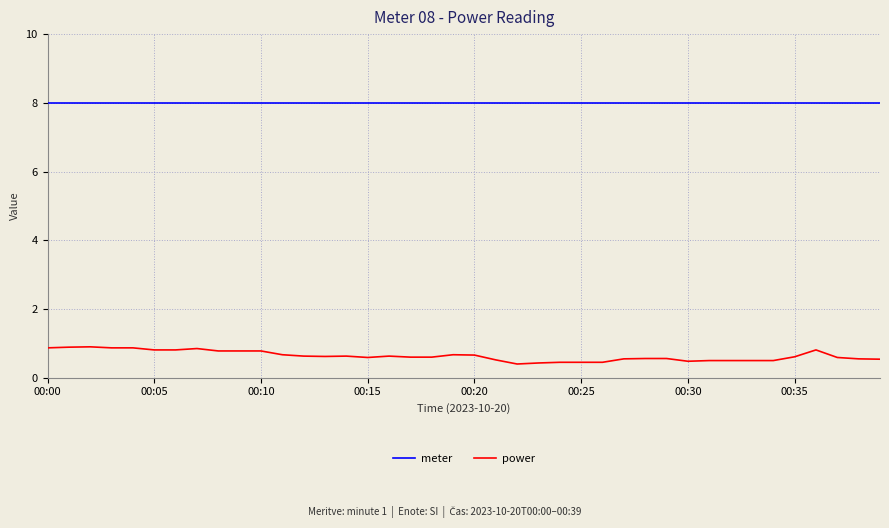

True or false: meter and power cross at least once.

False